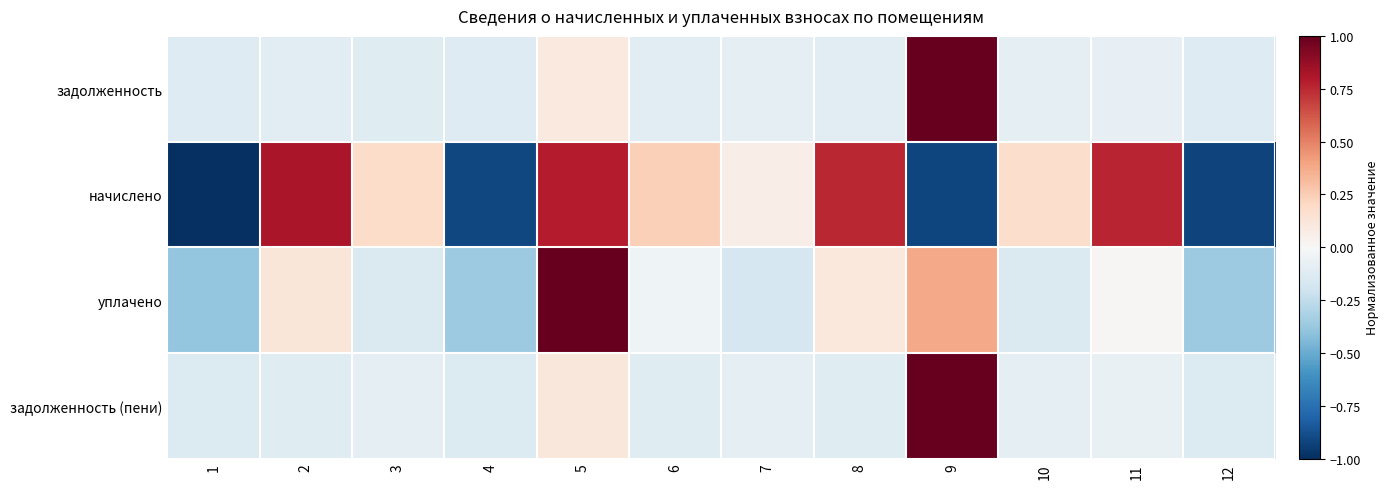

Which category has the lowest value across all series?

1